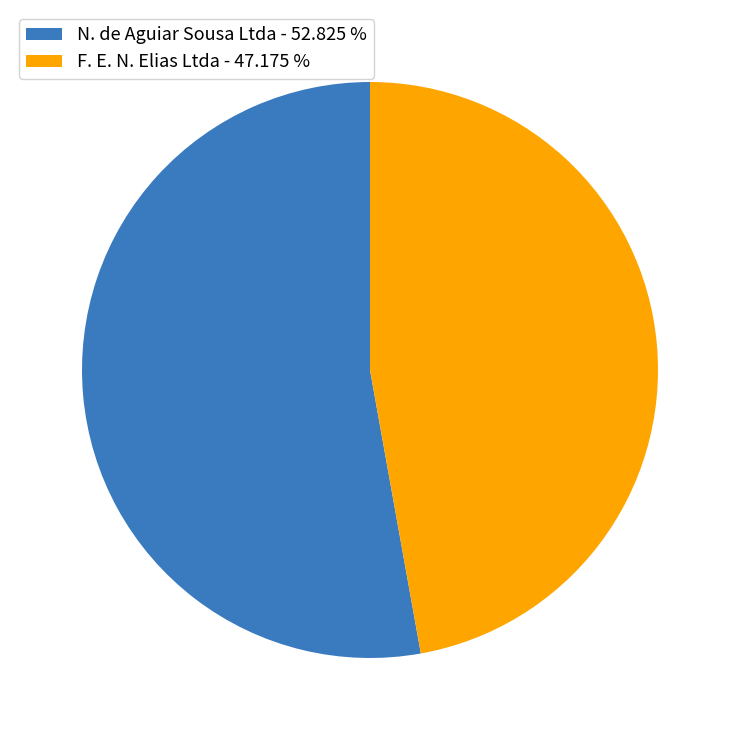

True or false: F. E. N. Elias Ltda accounts for 36% of the total.

False